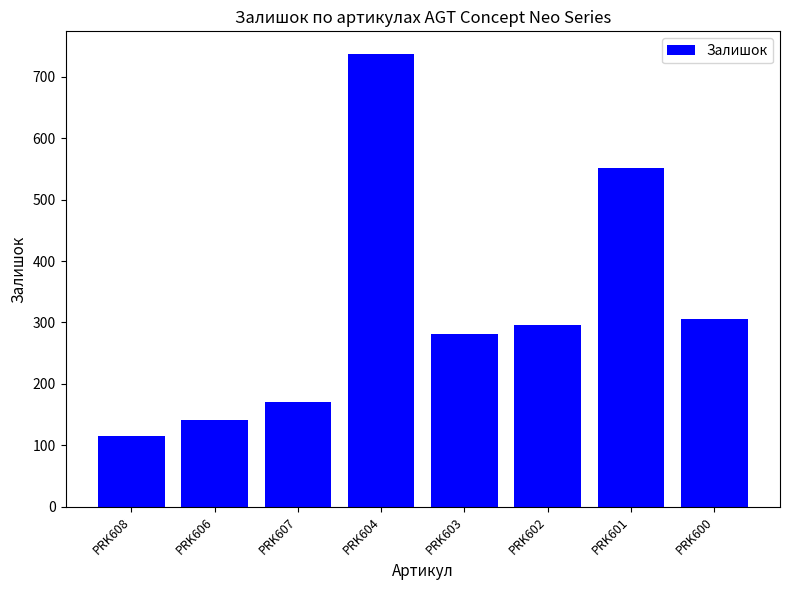

Reading left to right, extract all data points from this chart.

PRK608=115	PRK606=141	PRK607=171	PRK604=737	PRK603=281	PRK602=296	PRK601=552	PRK600=305